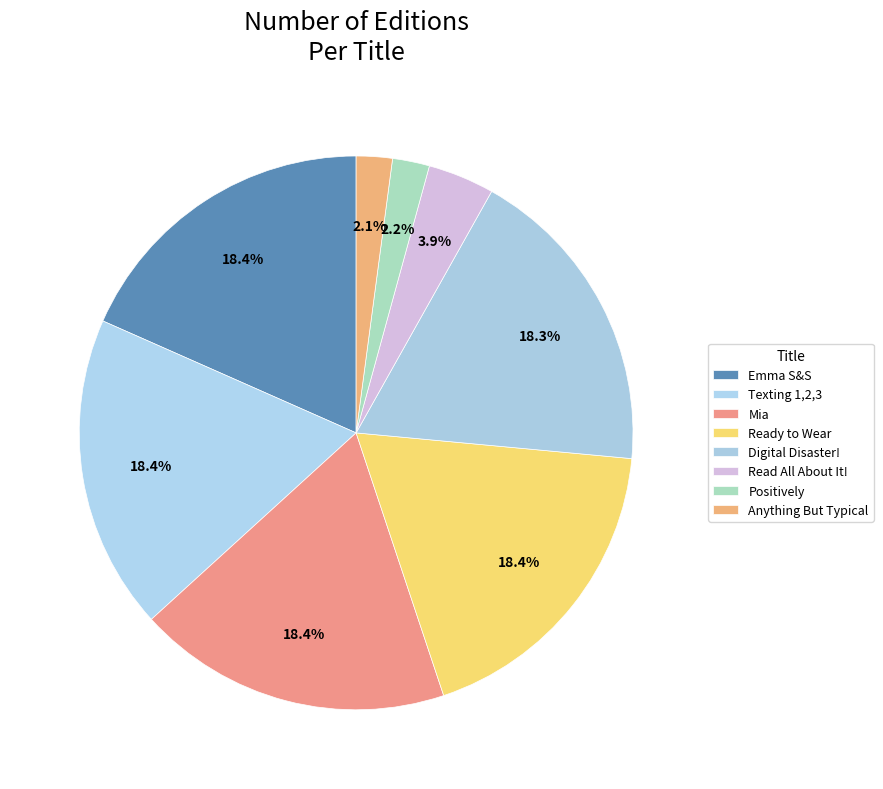

To the nearest percent, what portion does Ready to Wear represent?

18%